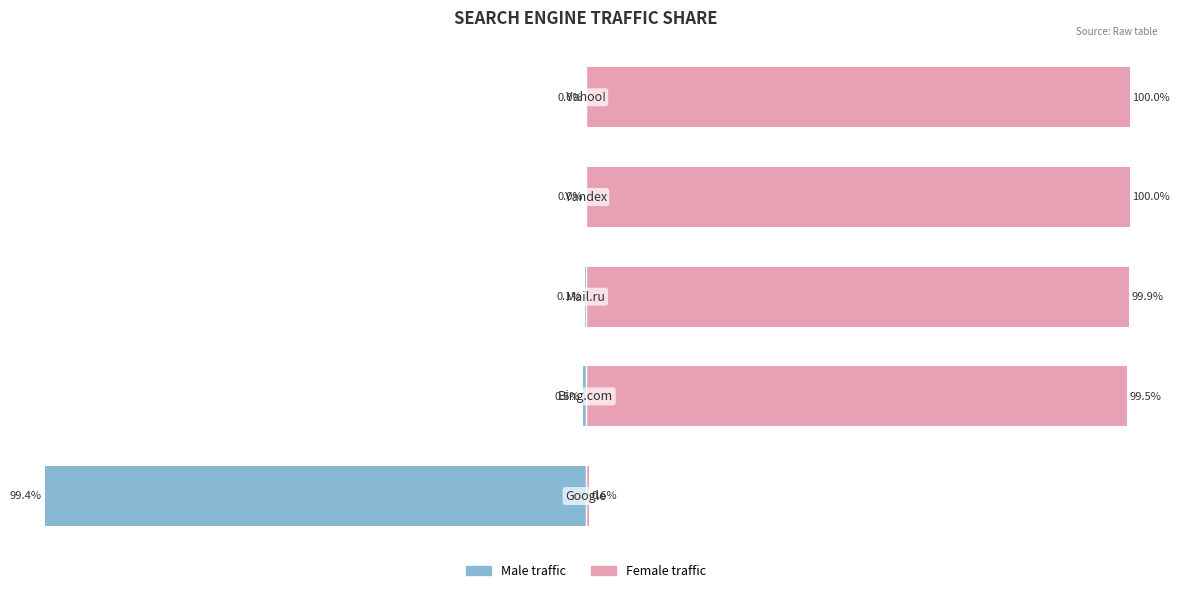

What is the value of the Female bar at the 2nd from the left?

99.5